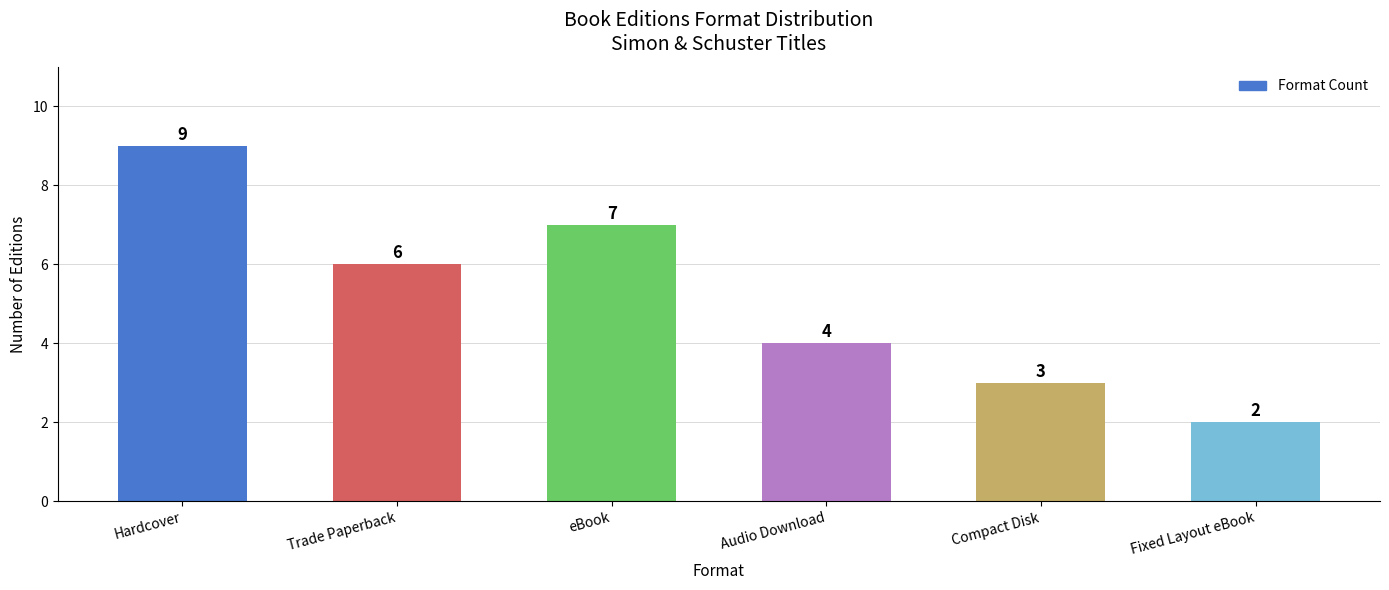

Reading left to right, transcribe all the data shown in this chart.

9	6	7	4	3	2